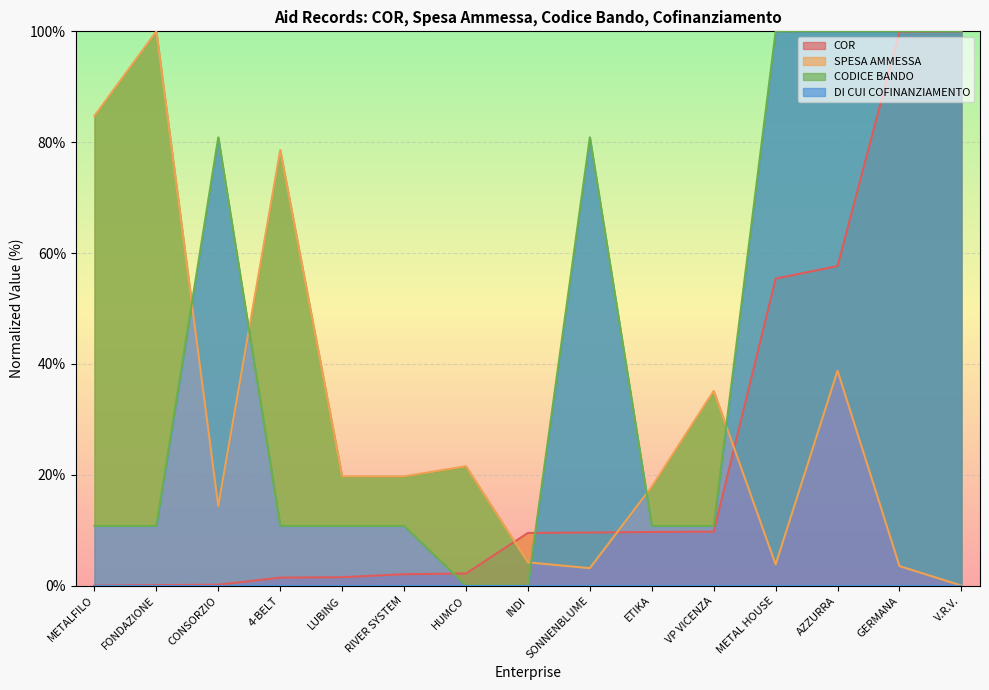

The value of COR at GERMANA is 99.9. True or false?

True